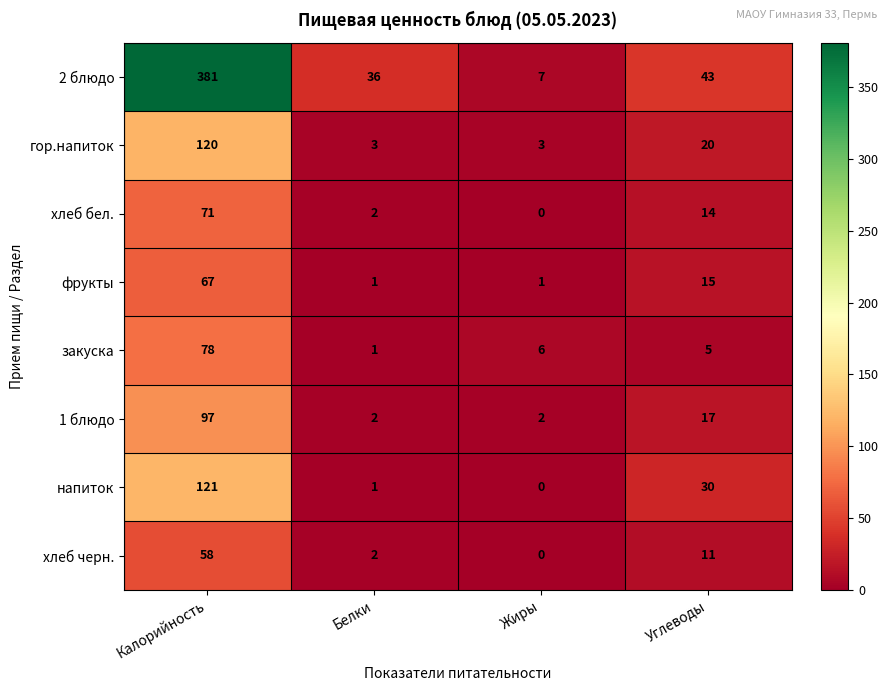

Which series has the largest range (max minus min)?

2 блюдо